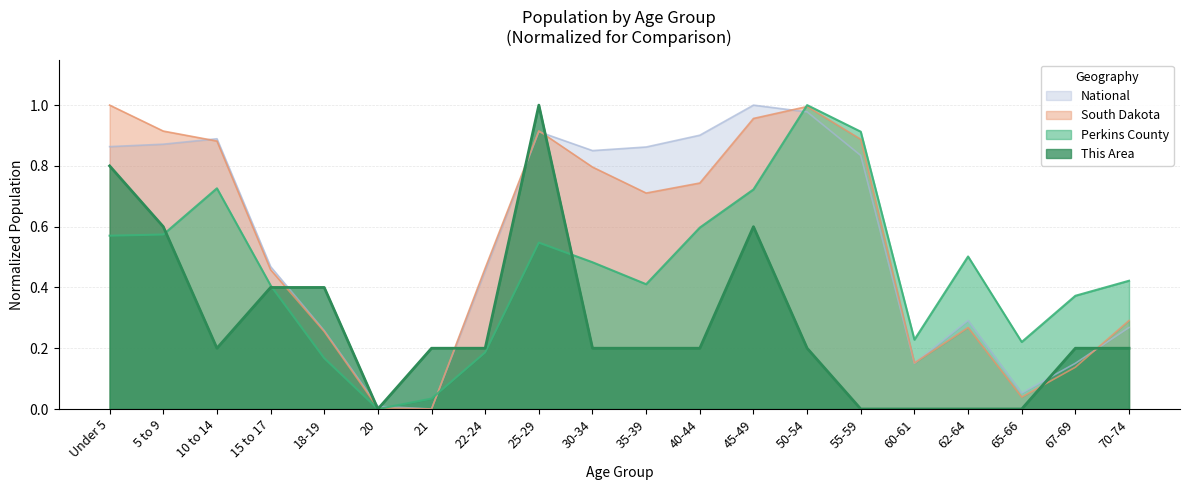

True or false: Perkins County and This Area intersect in this chart.

True